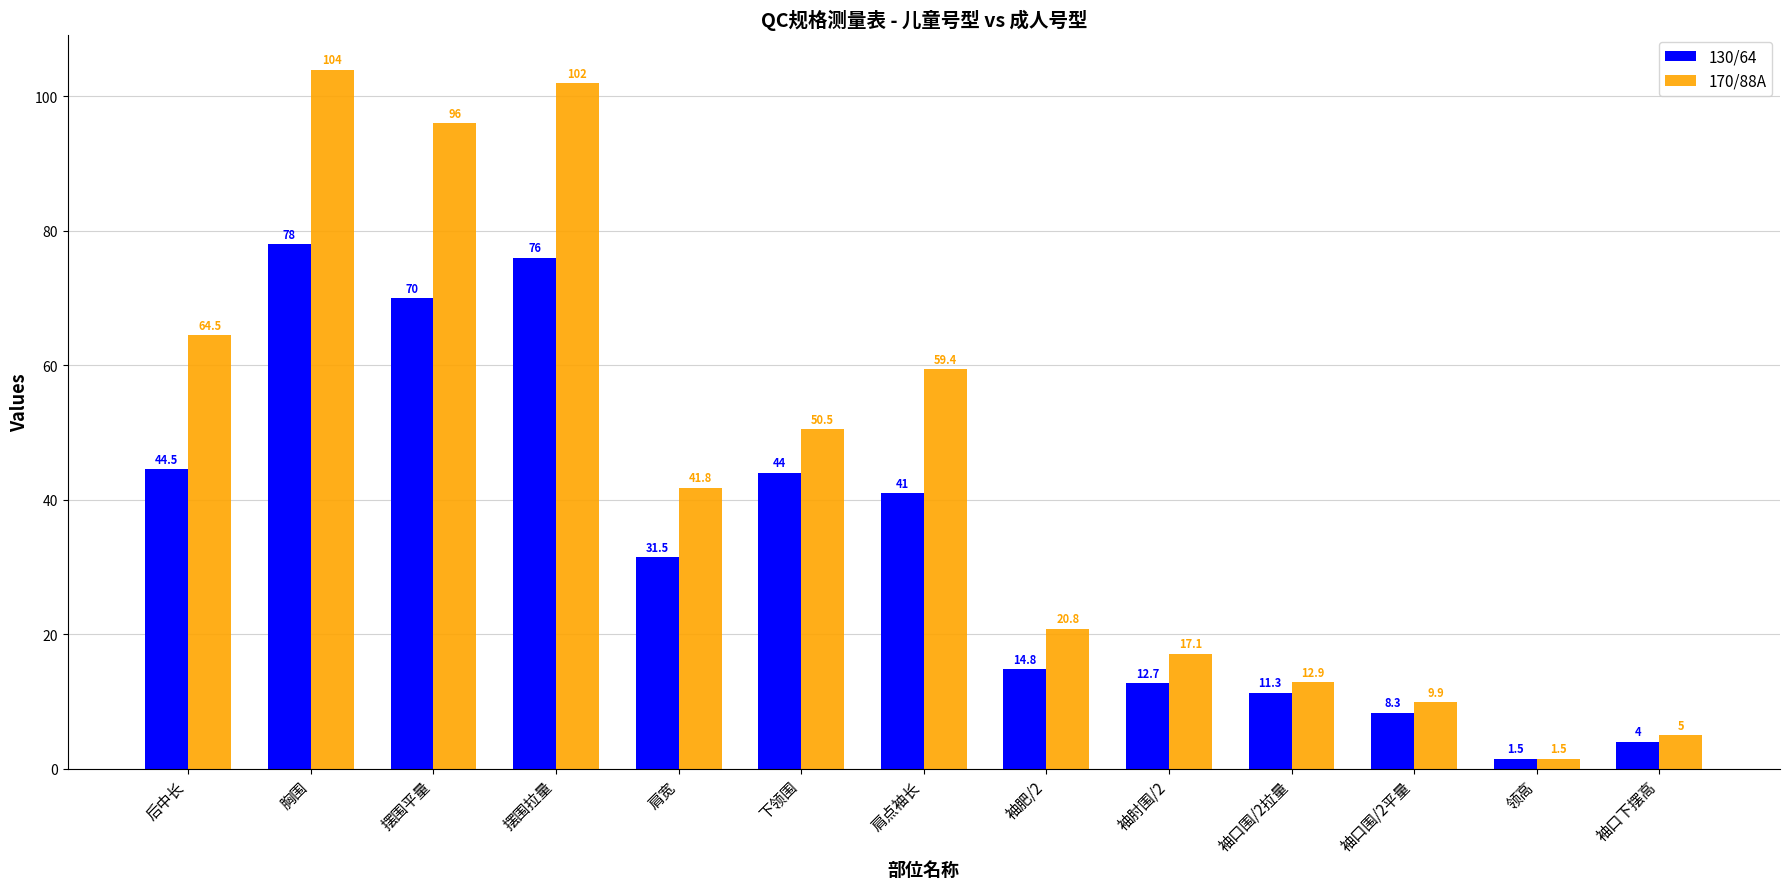

At which label does 170/88A first exceed 41?

后中长